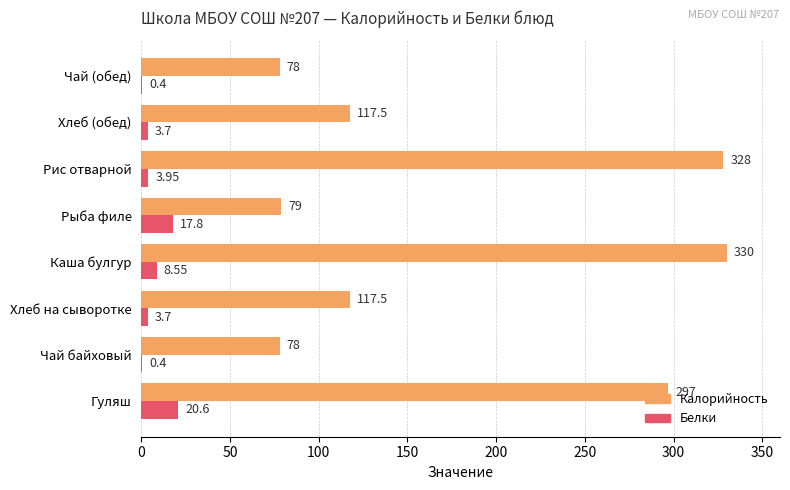

At which category is the sum across all series the highest?

Каша булгур